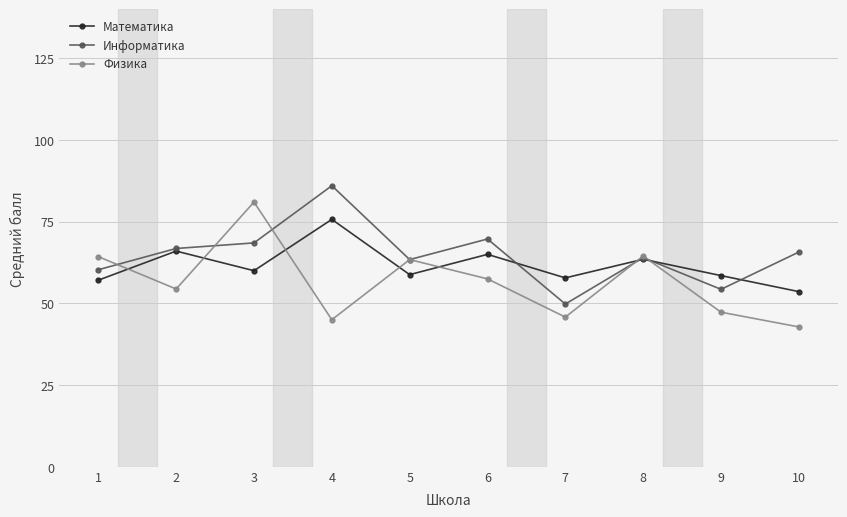

True or false: Информатика has a value of 97.4 at 5.

False